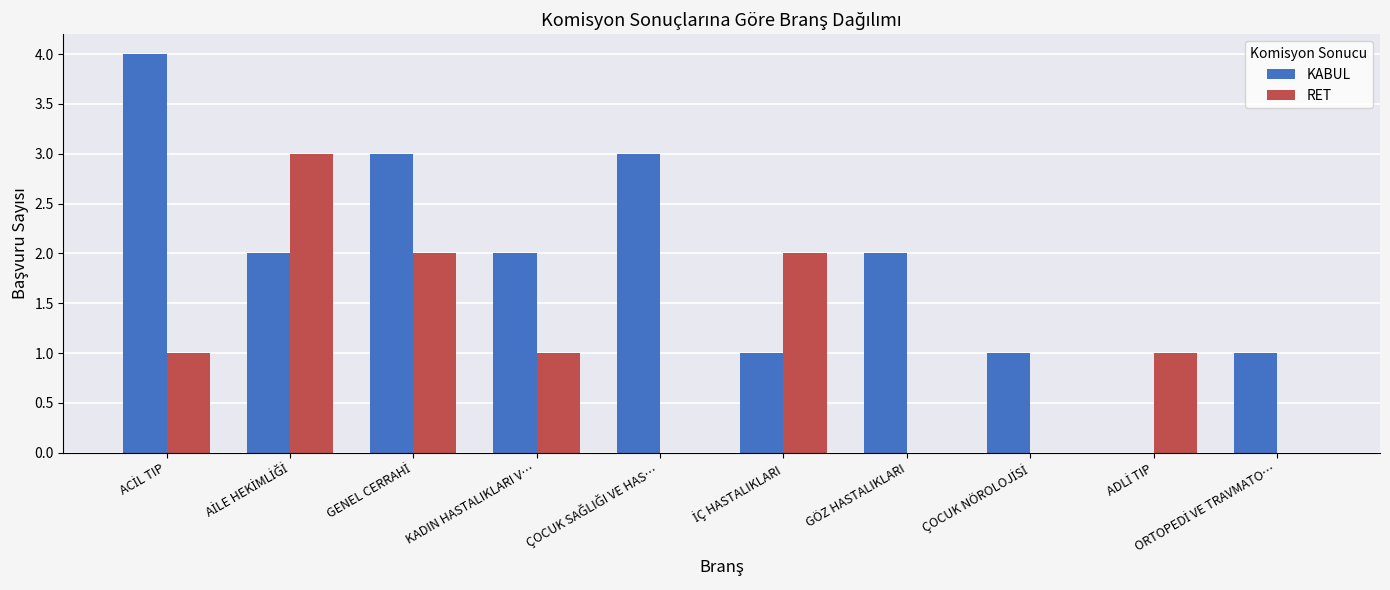

What is the greatest value displayed?

4